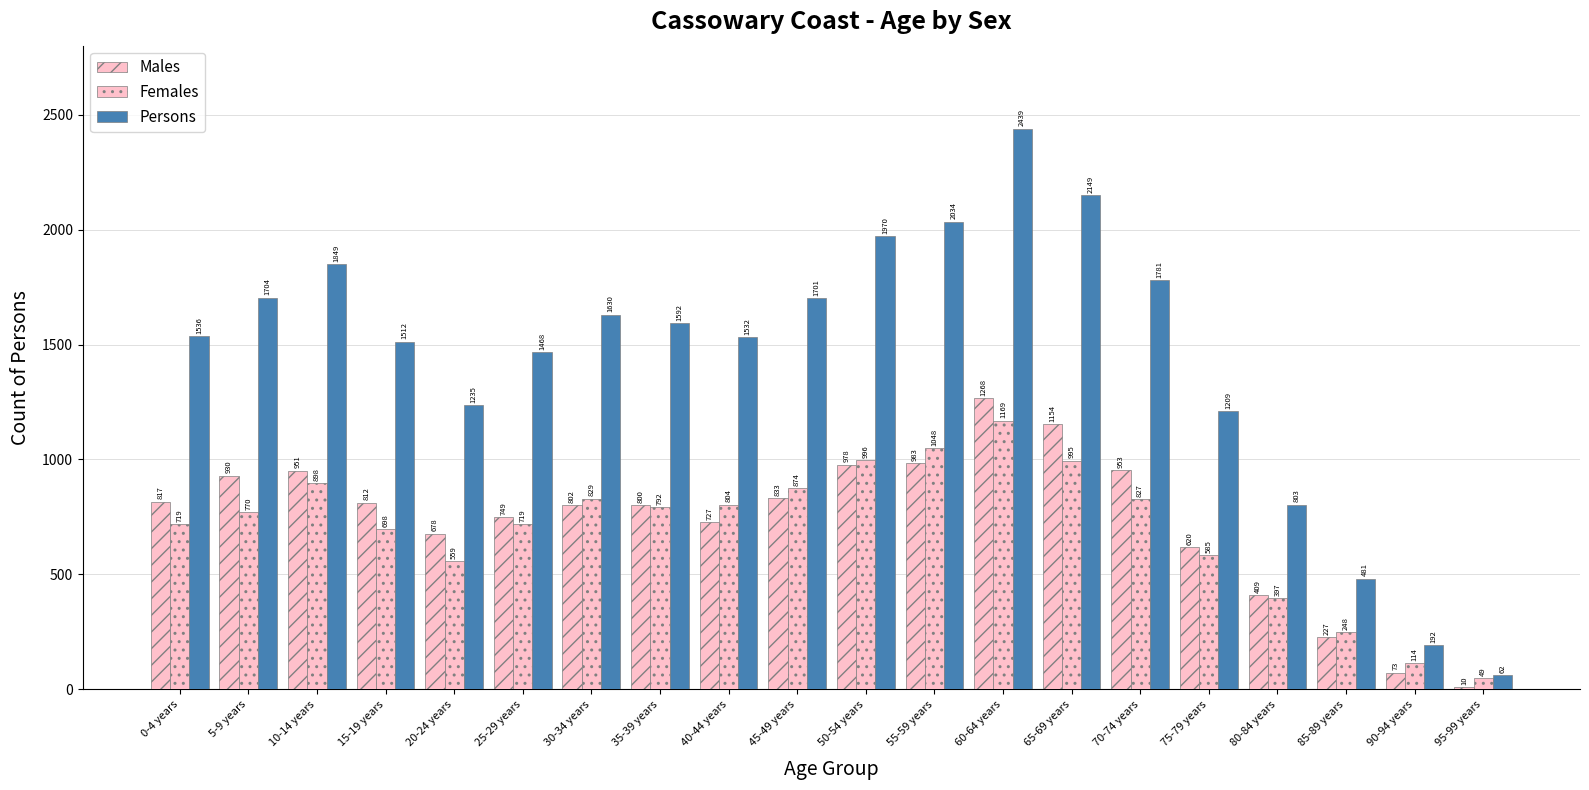

What is the total value across all series at 5-9 years?

3404